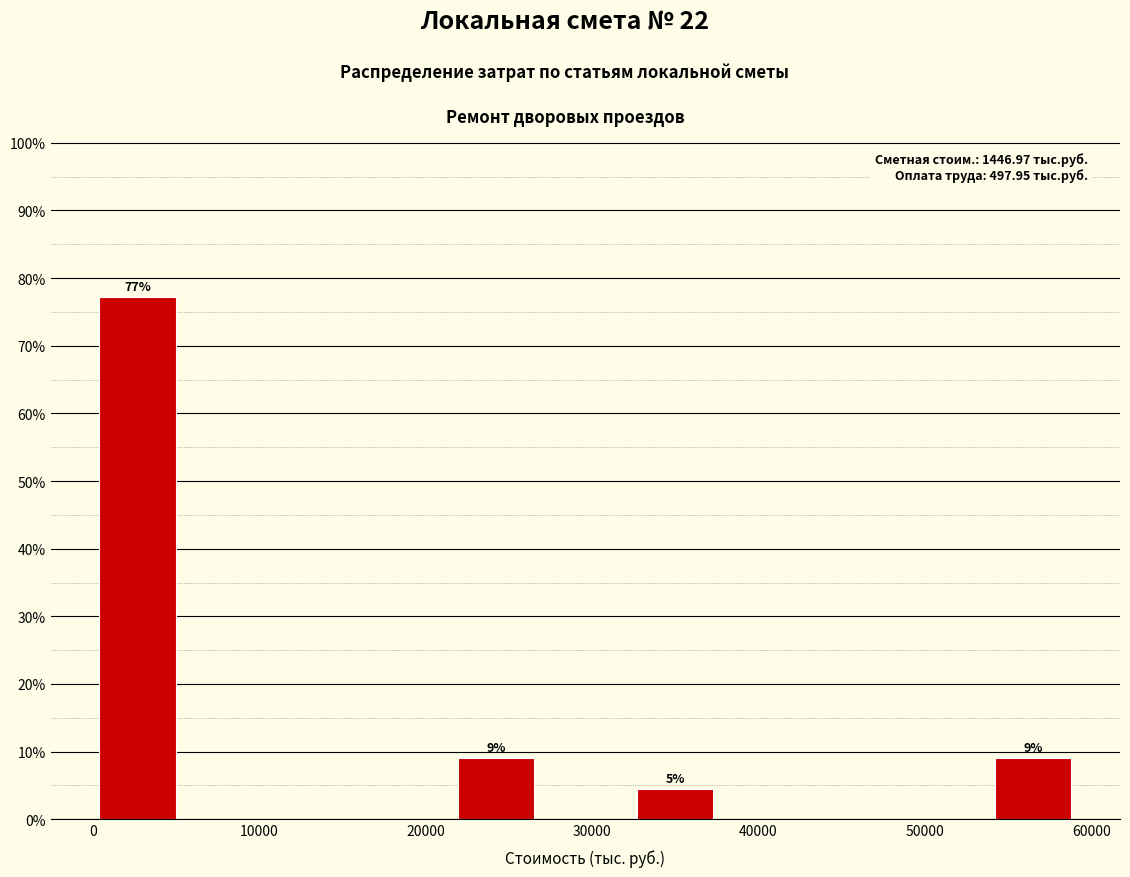

Over which range of the x-axis is the bar tallest?

0 to 5000